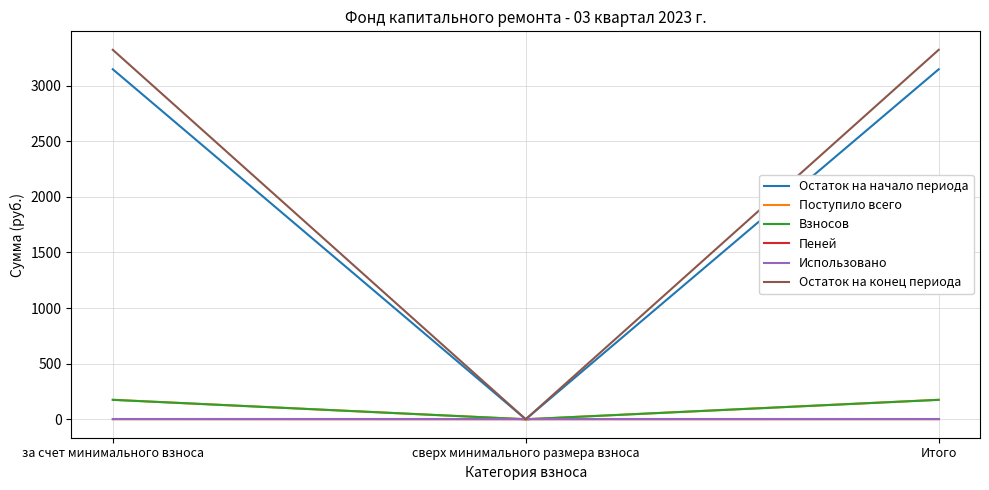

At which label does Остаток на начало периода reach its minimum?

сверх минимального размера взноса